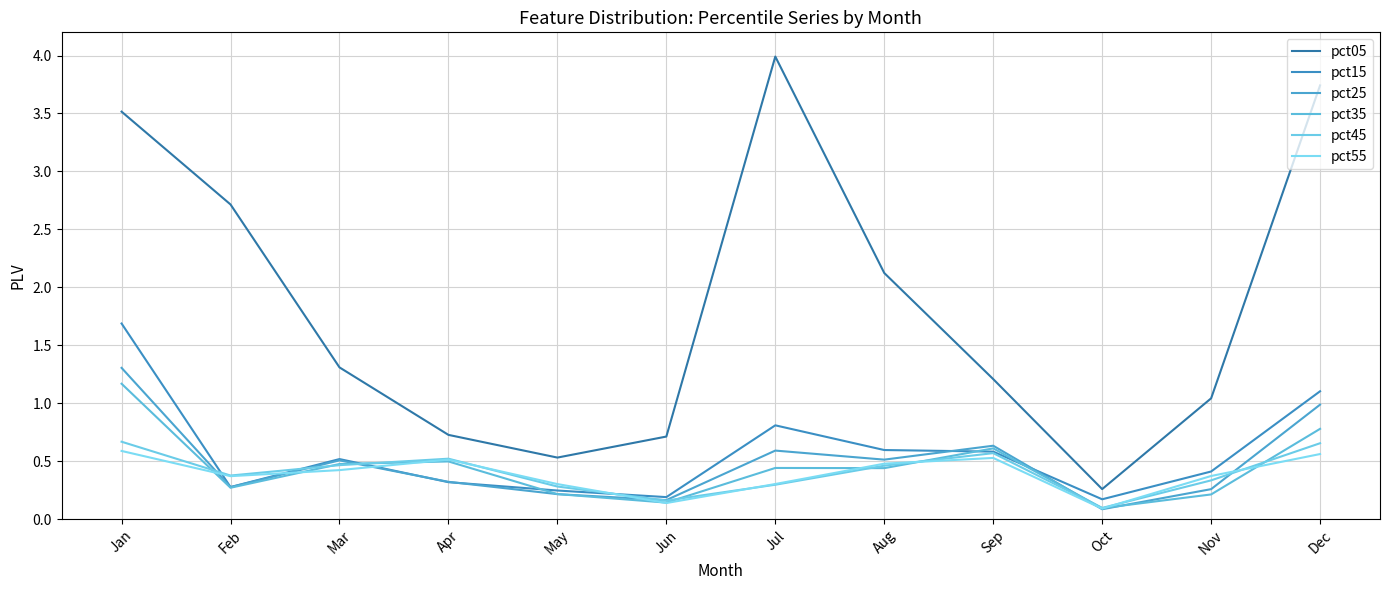

True or false: pct25 has a value of 0.2 at May.

True